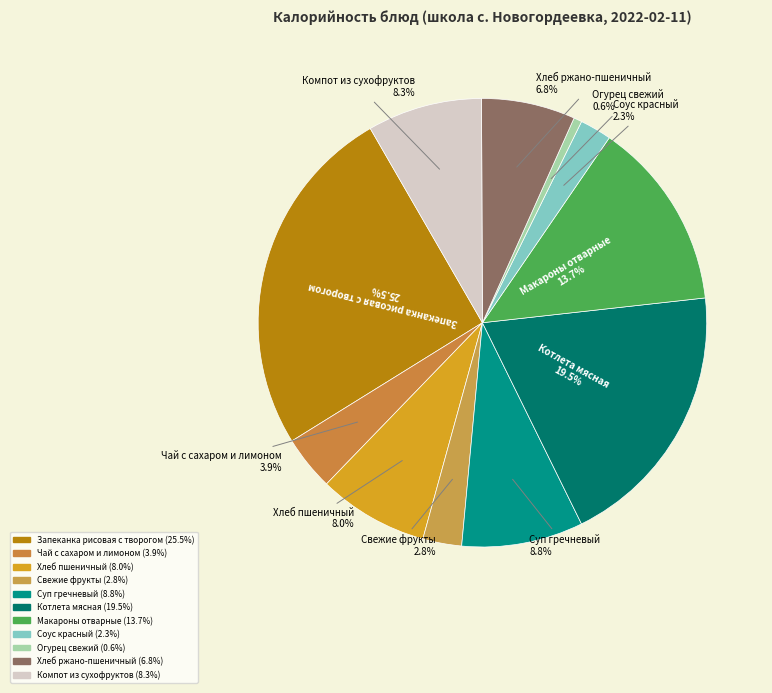

Count the number of slices in the pie.

11